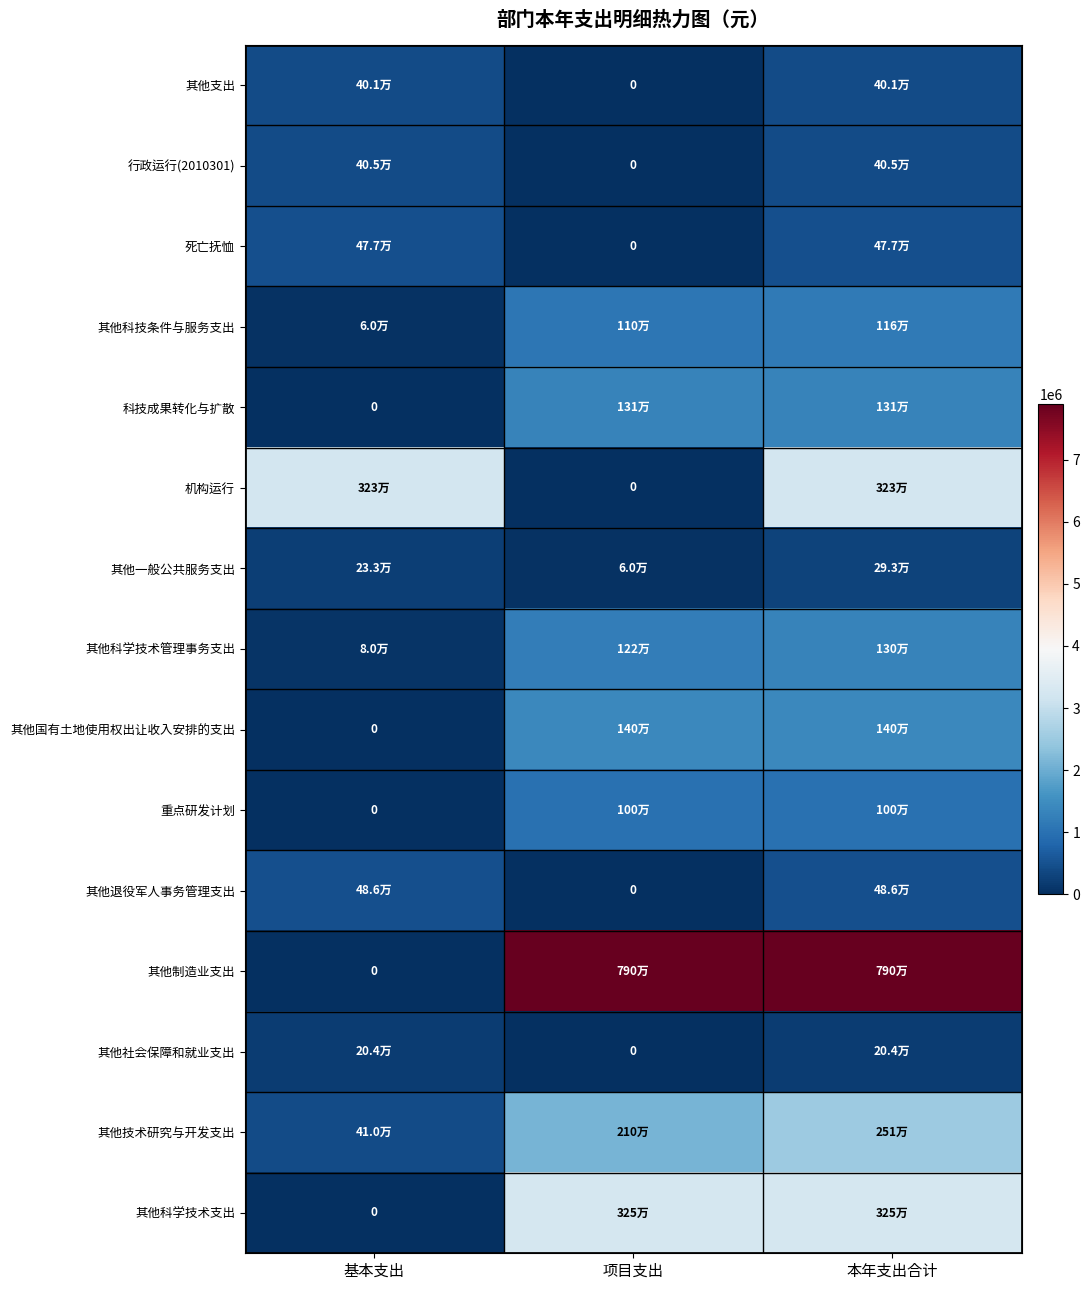

List the series in order of their peak value, lowest first.

其他社会保障和就业支出, 其他一般公共服务支出, 其他支出, 行政运行(2010301), 死亡抚恤, 其他退役军人事务管理支出, 重点研发计划, 其他科技条件与服务支出, 其他科学技术管理事务支出, 科技成果转化与扩散, 其他国有土地使用权出让收入安排的支出, 其他技术研究与开发支出, 机构运行, 其他科学技术支出, 其他制造业支出